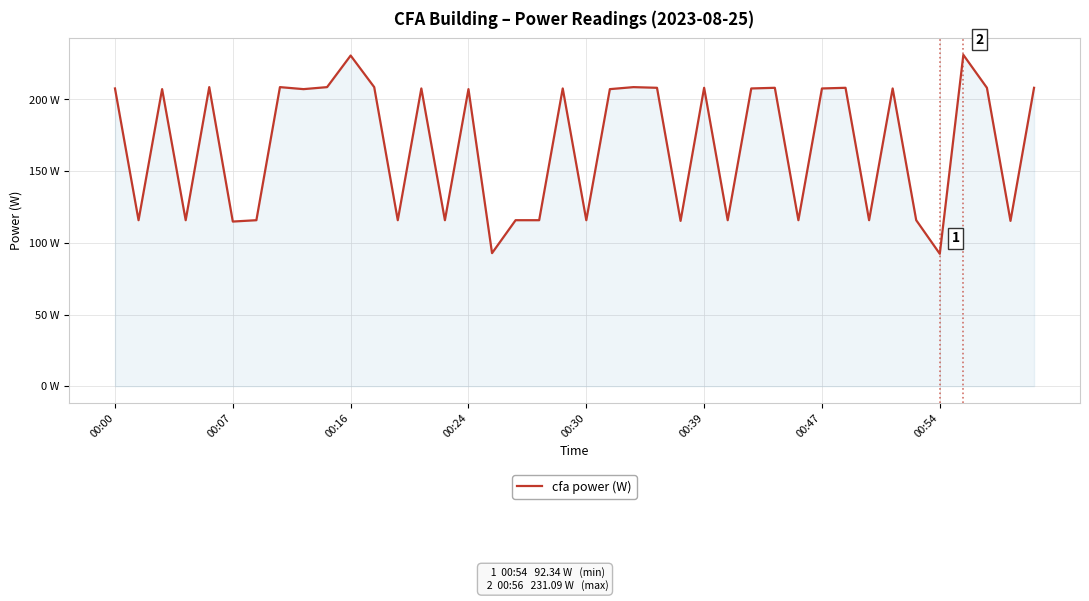

Does the chart display data point markers on the line(s)?

No